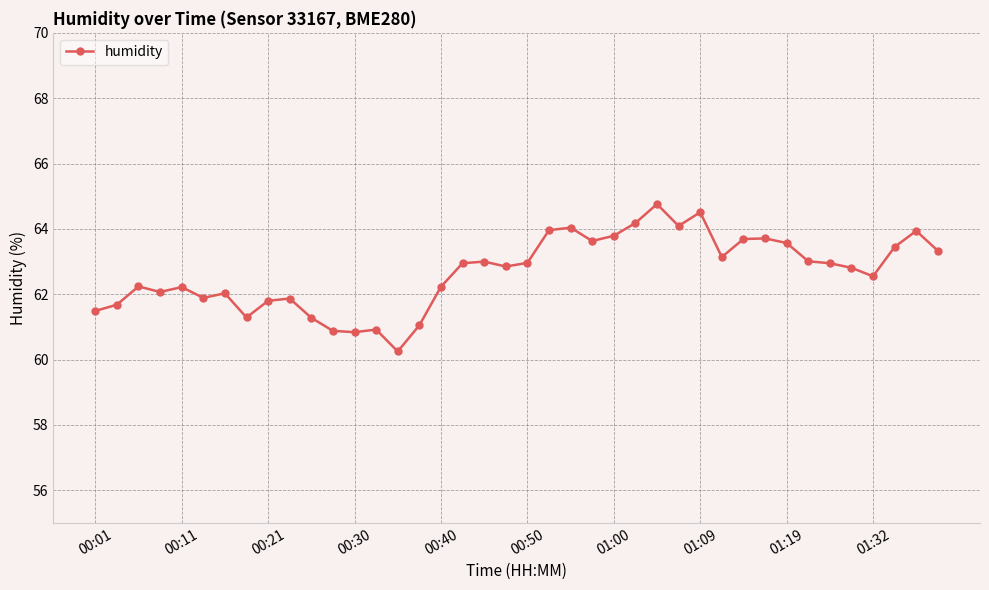

What is the maximum value shown in the chart?

64.8